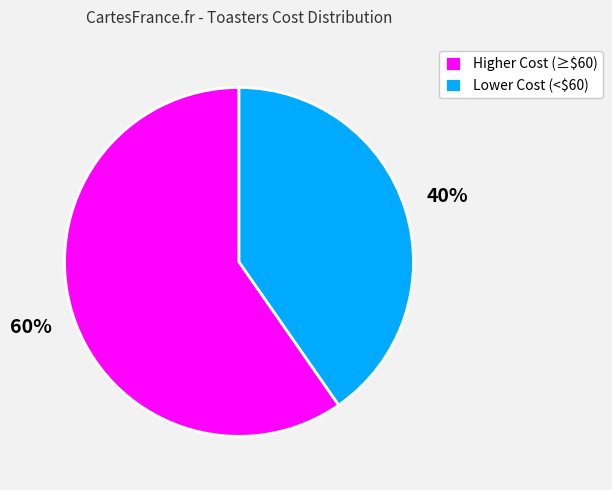

To the nearest percent, what is the average slice percentage?

50%